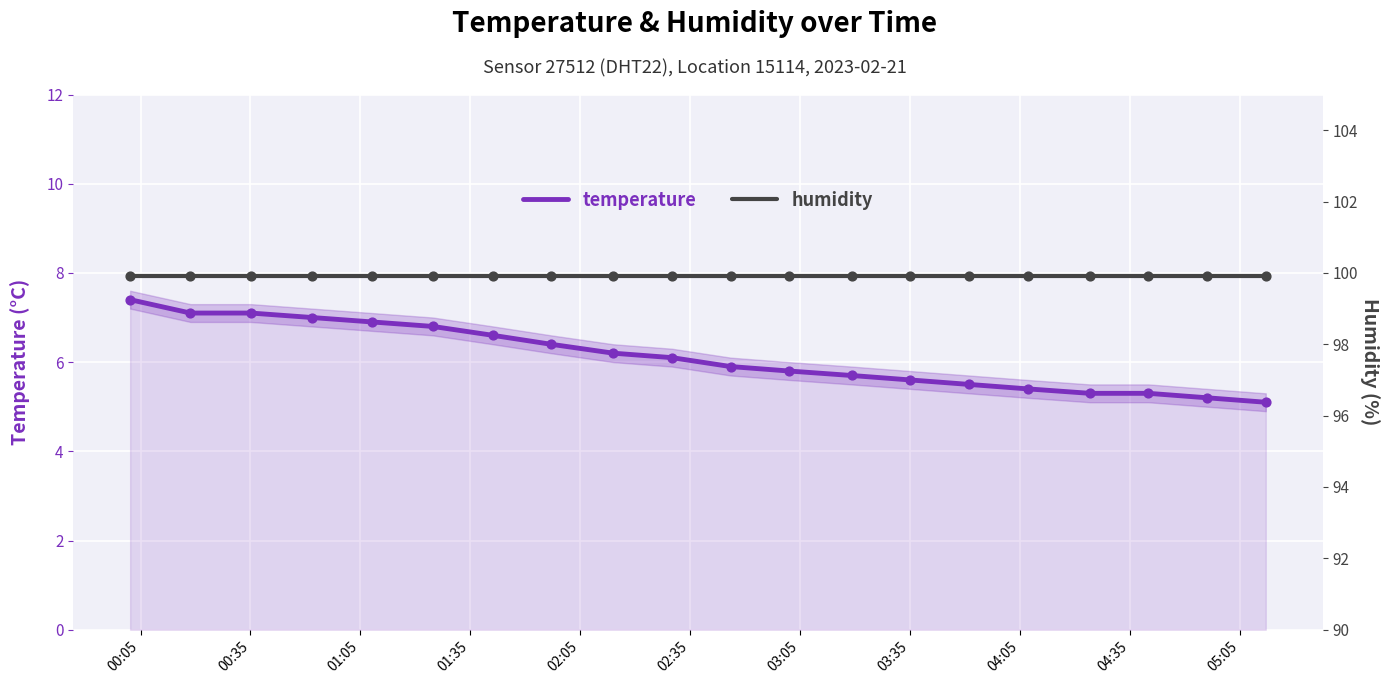

Which series contains the lowest Y value?

temperature